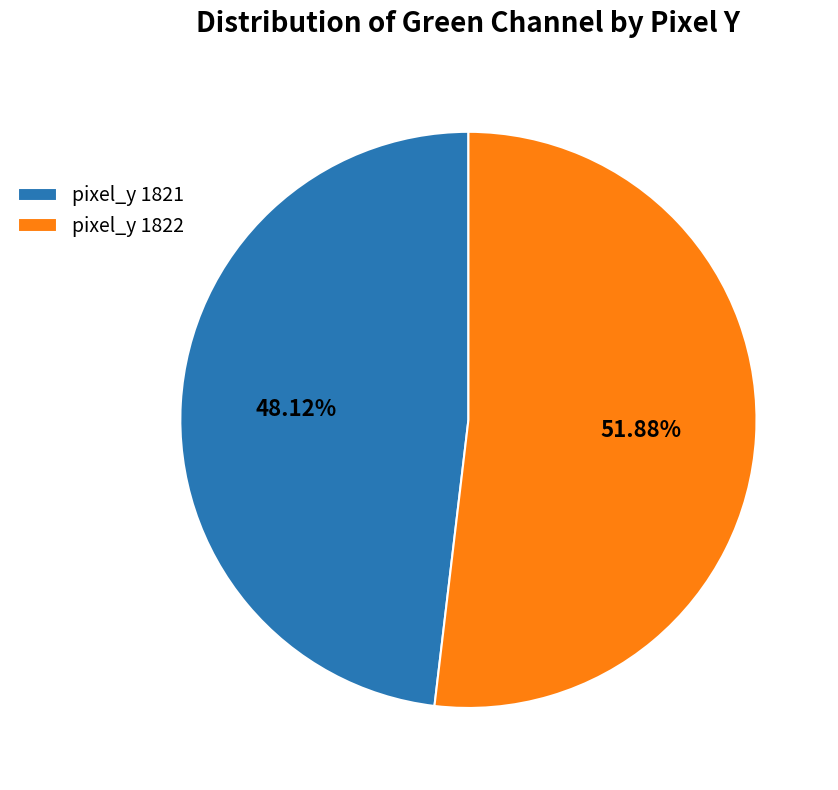

Rank the categories by value from highest to lowest.

pixel_y 1822, pixel_y 1821